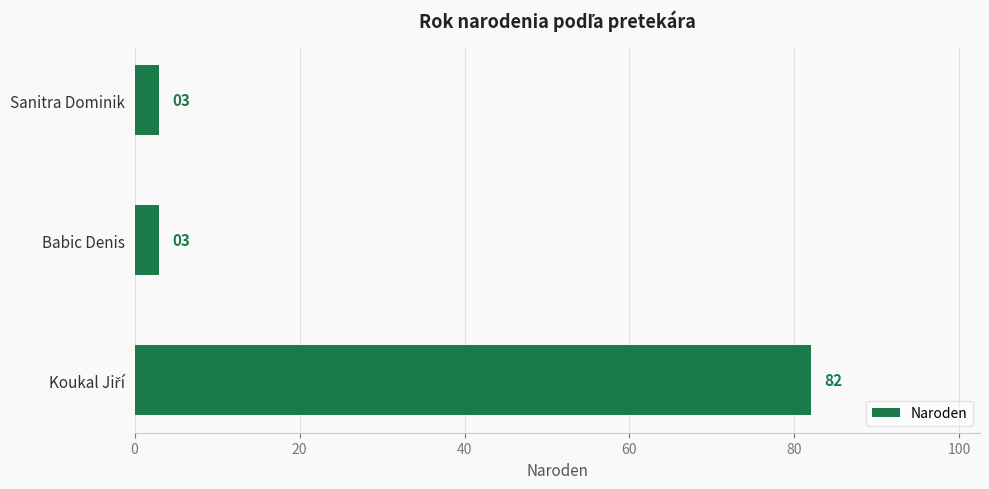

Reading top to bottom, list all the values displayed in this chart.

3	3	82